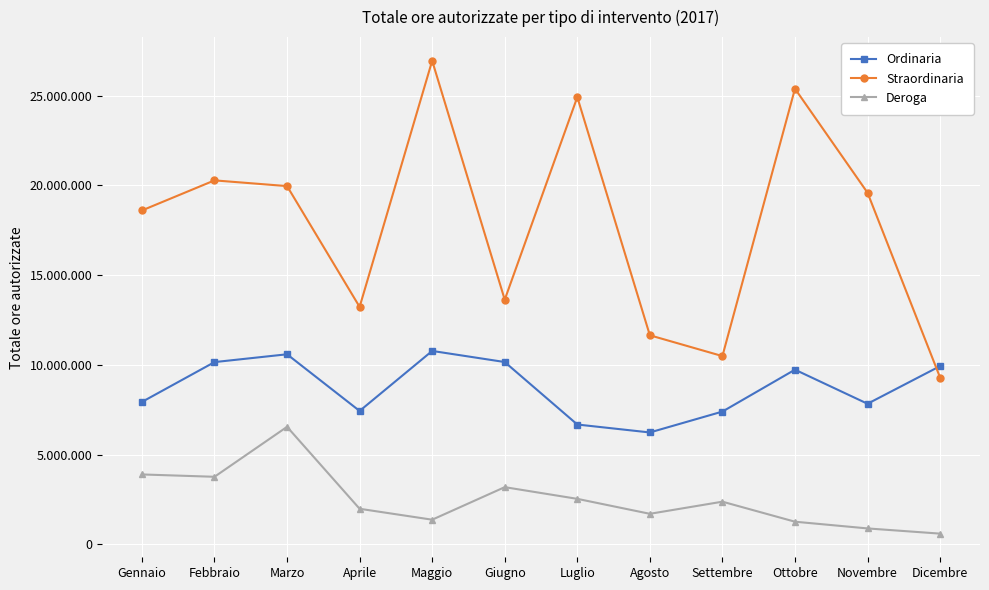

Does the chart have visible grid lines?

Yes